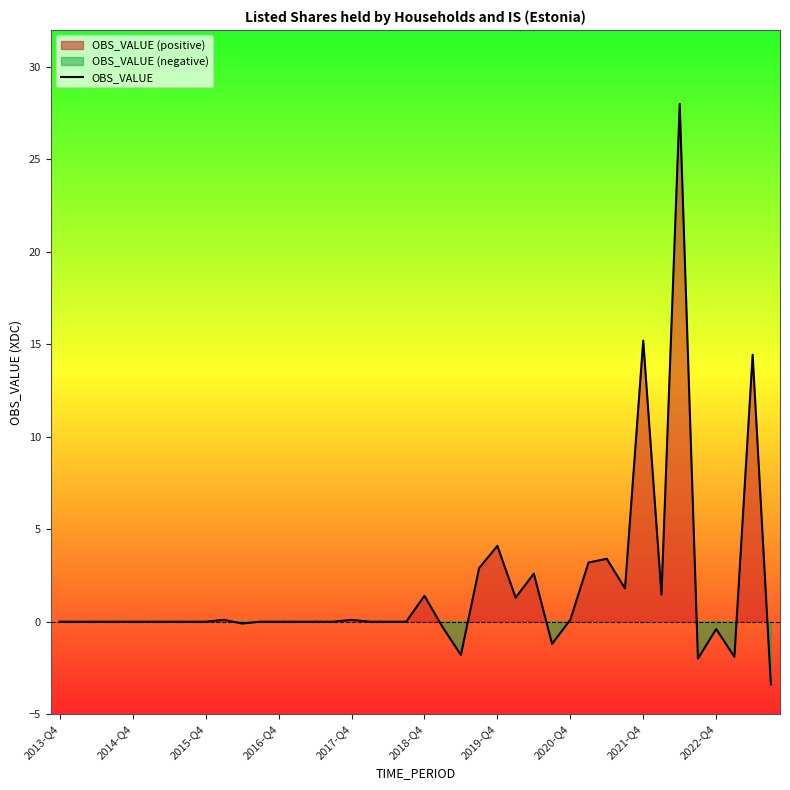

What is the highest value of the OBS_VALUE series?

28.0